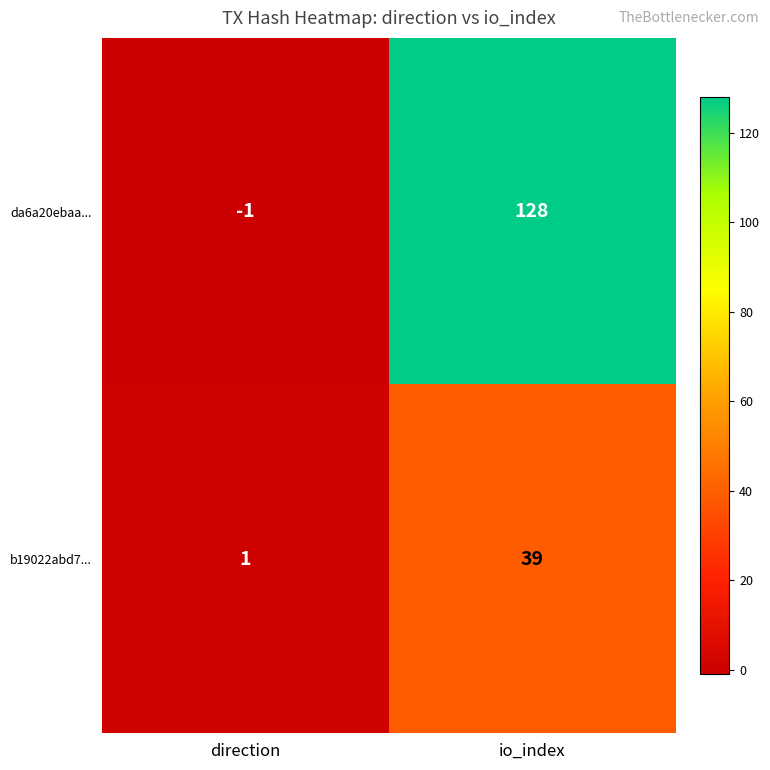

Reading left to right, extract all data points from this chart.

da6a20ebaa...: direction=-1	io_index=128
b19022abd7...: direction=1	io_index=39